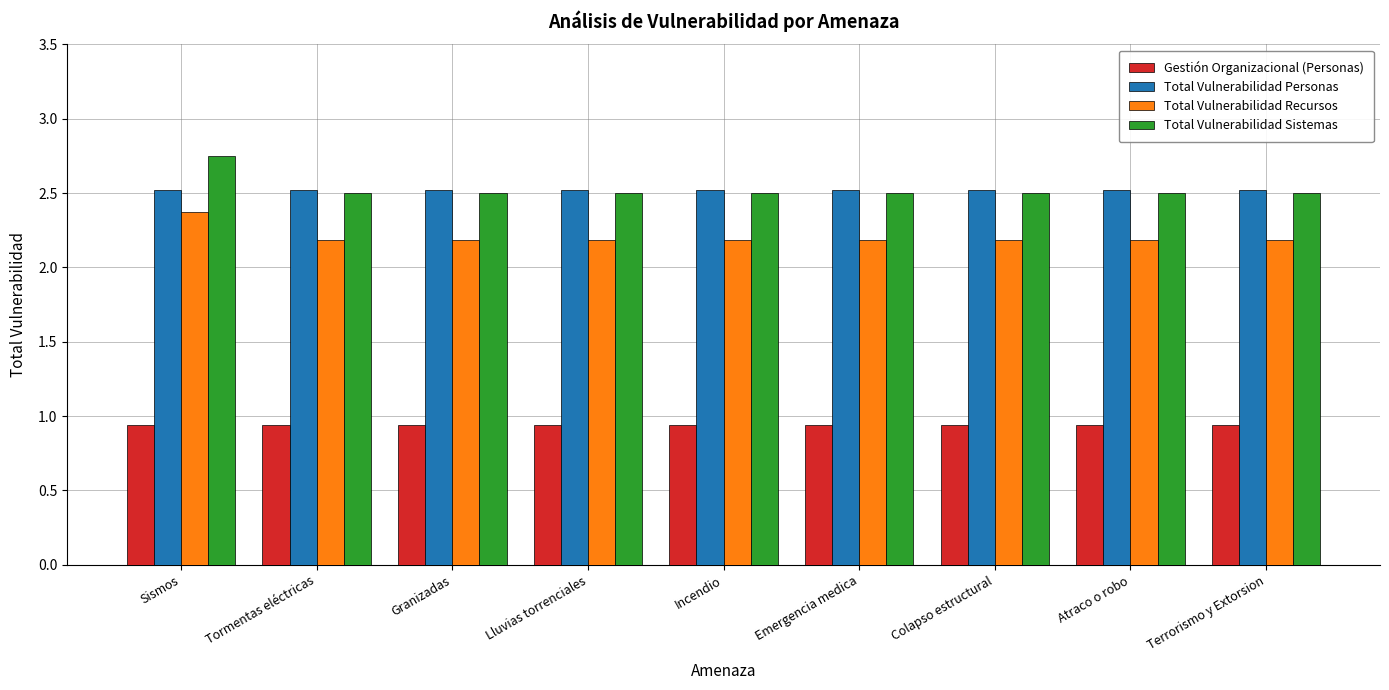

Which category has the highest value across all series?

Sismos